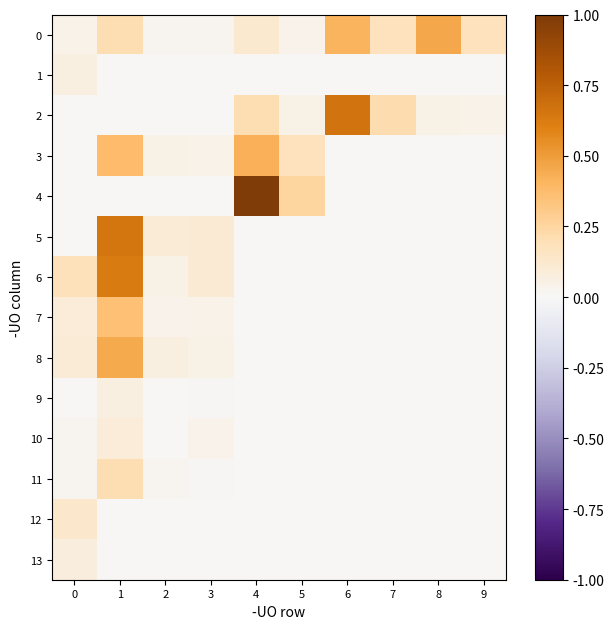

At 4, list the series in order from largest to smallest.

4, 3, 2, 0, 1, 5, 6, 7, 8, 9, 10, 11, 12, 13